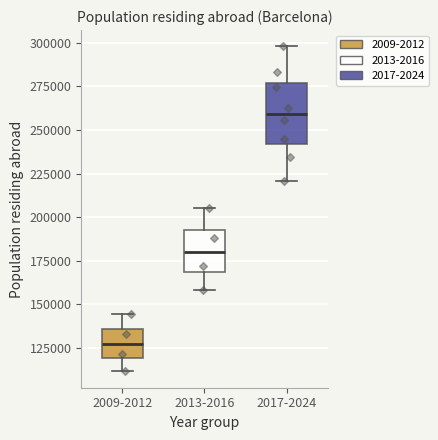

Which box is the tallest, from its lower edge to its upper edge?

2017-2024